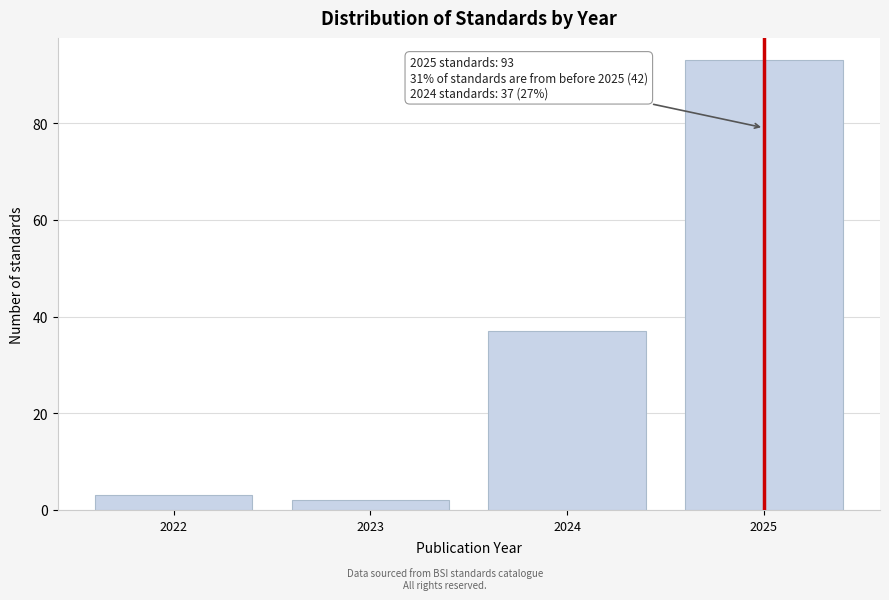

Over which range of the x-axis is the bar tallest?

2024.5 to 2025.5